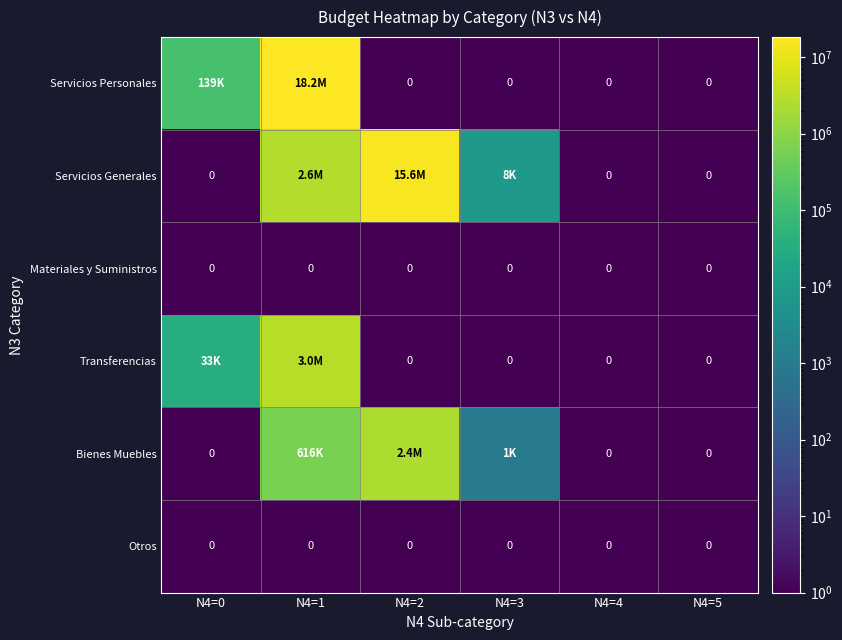

How many categories are shown in the chart?

6